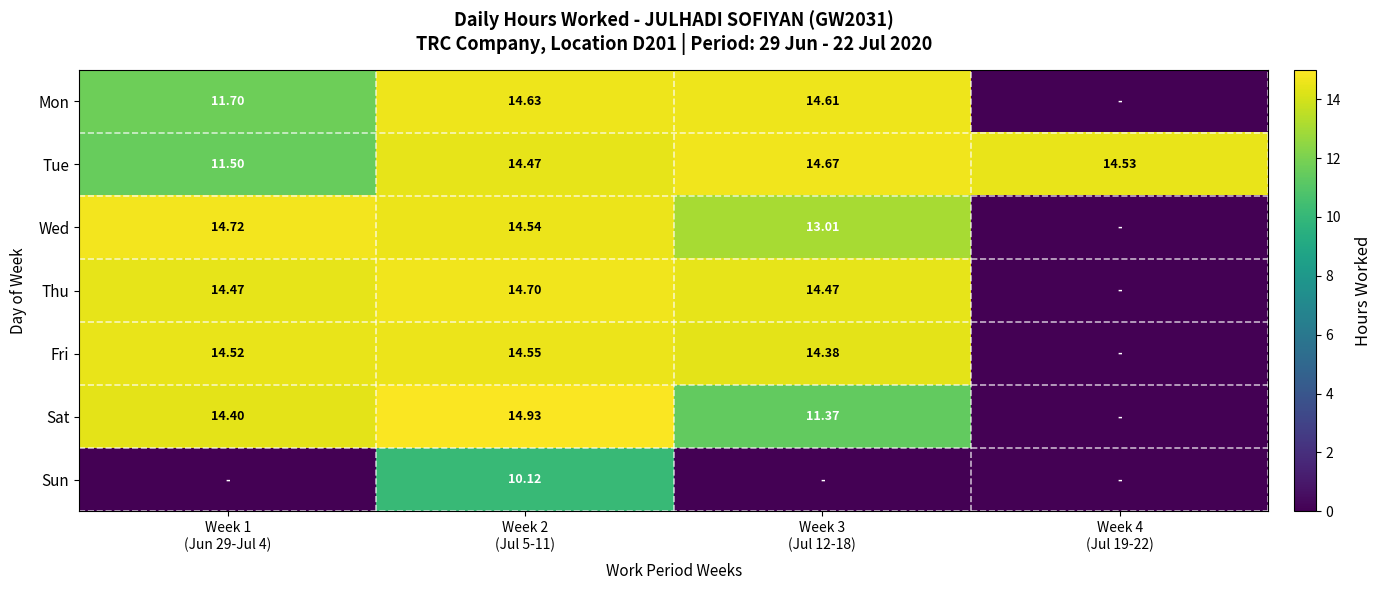

How many values in the Tue series exceed 14?

3